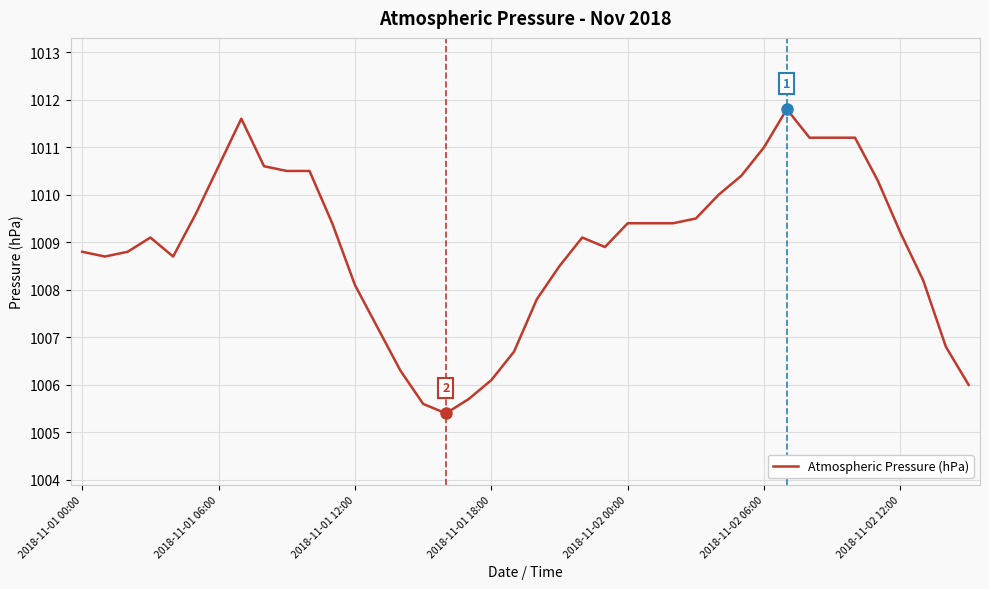

What is the difference between the maximum and minimum values?

6.4